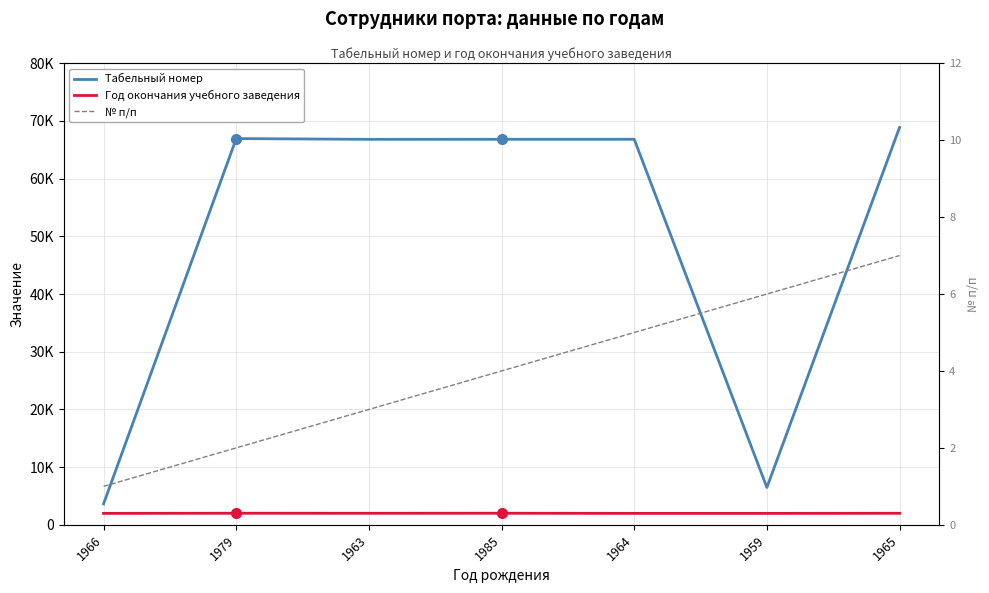

What is the label of the 2nd point from the left?

1979